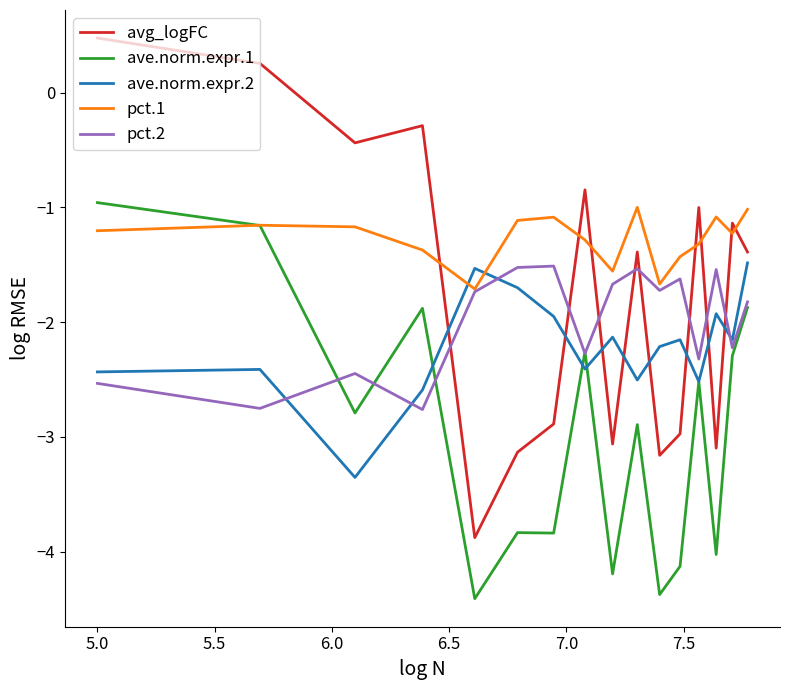

How many lines are shown in the chart?

5